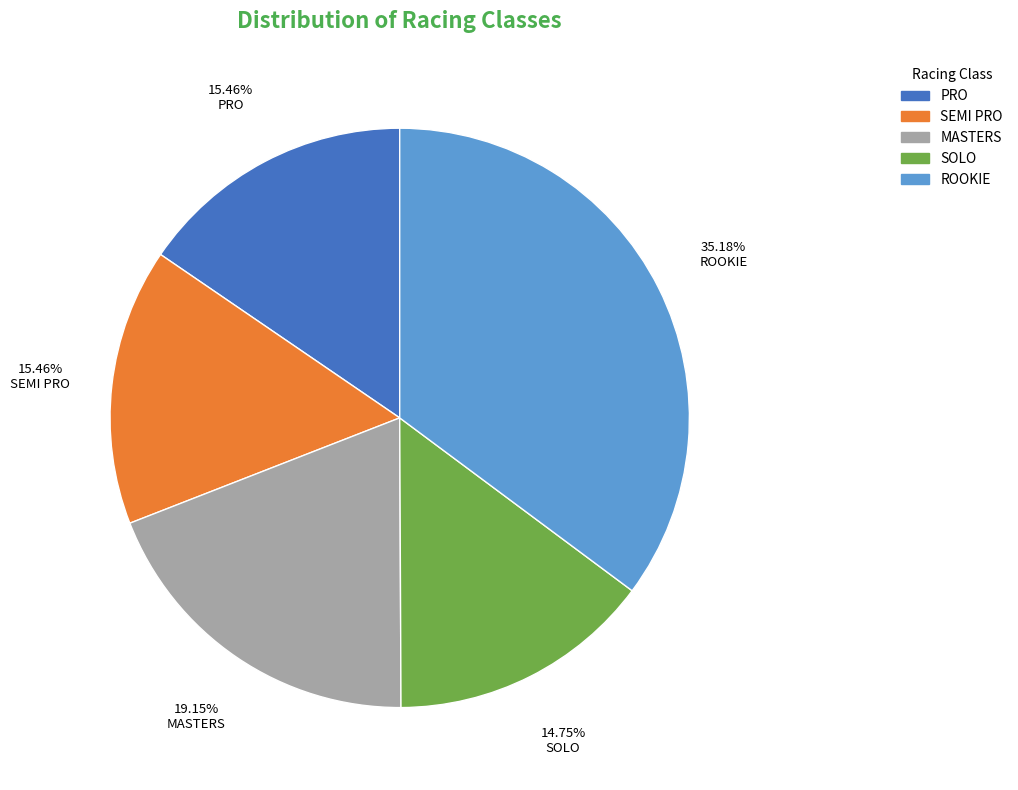

Does SOLO account for over 50% of the chart?

No